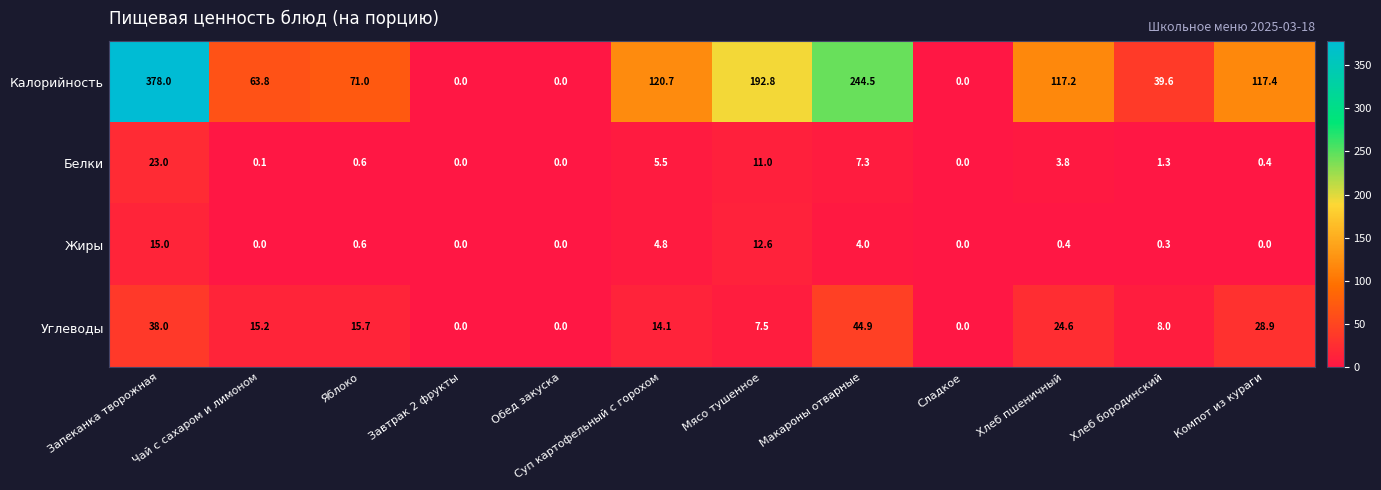

What is the spread (max minus min) of values at Чай с сахаром и лимоном?

63.8